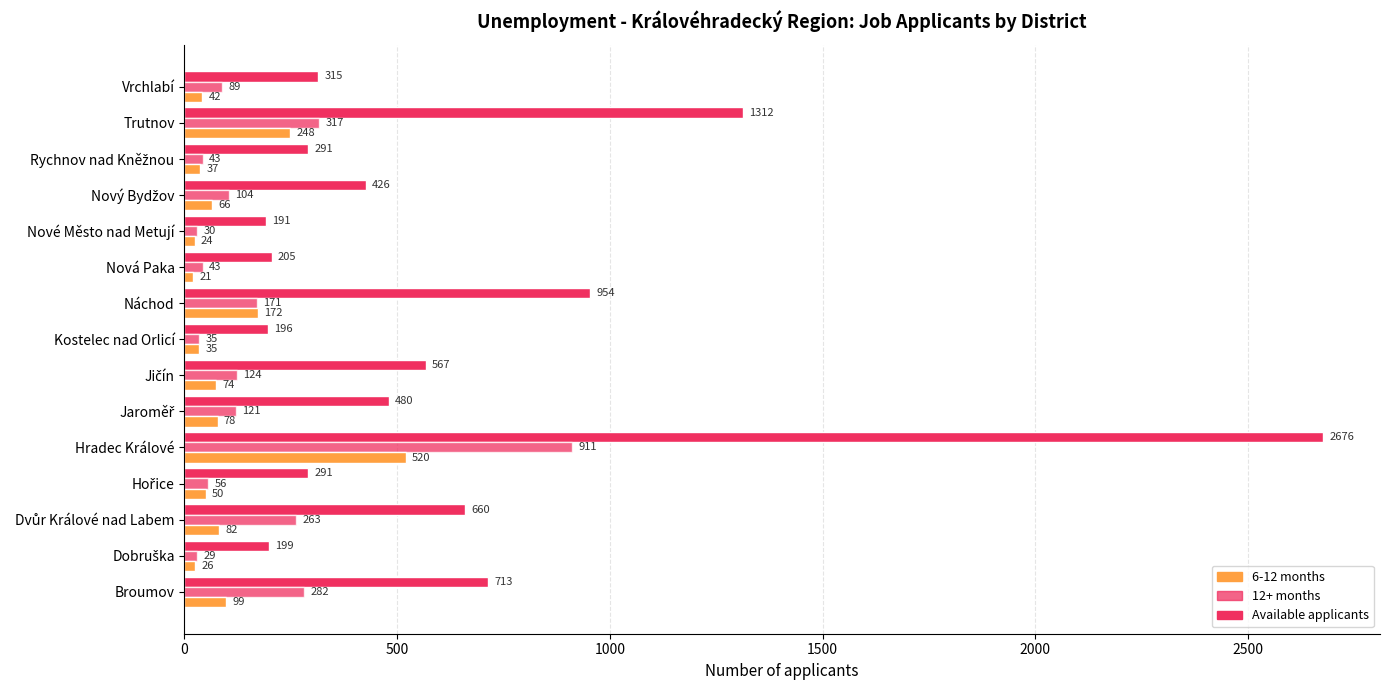

How many series are shown in this chart?

3